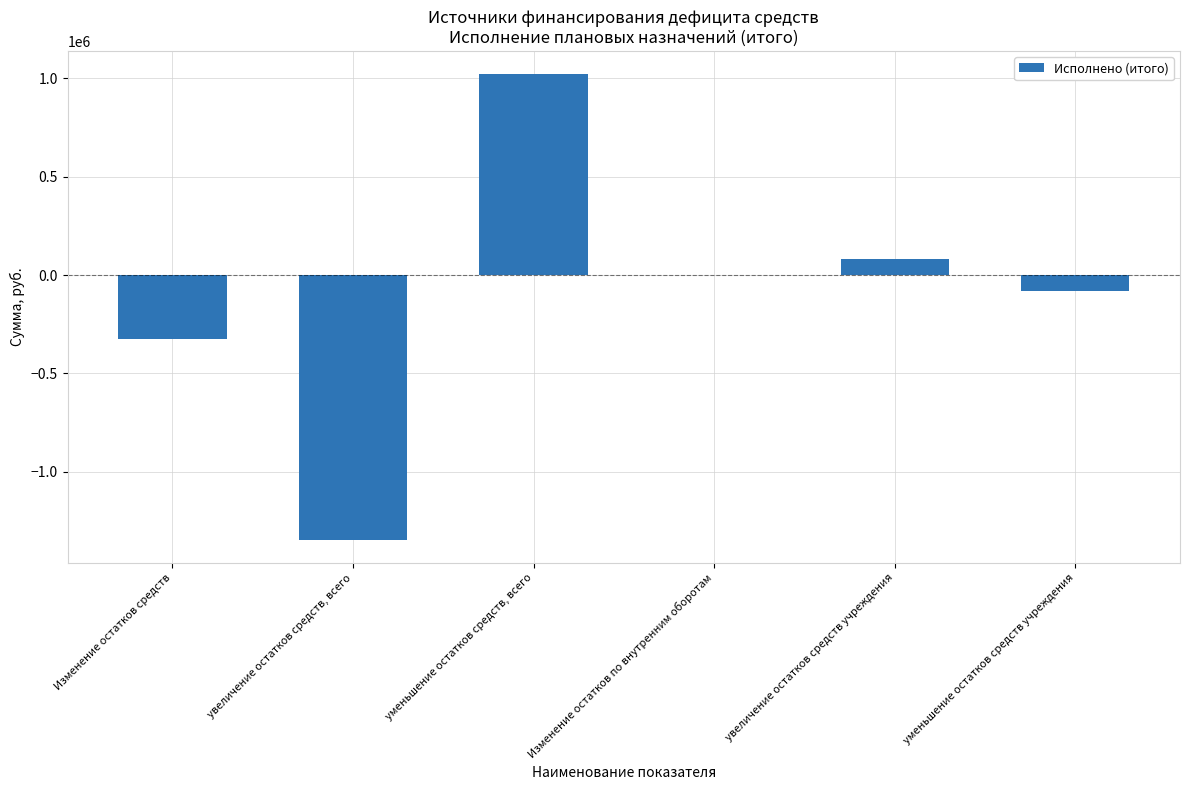

What is the maximum value shown in the chart?

1021822.9